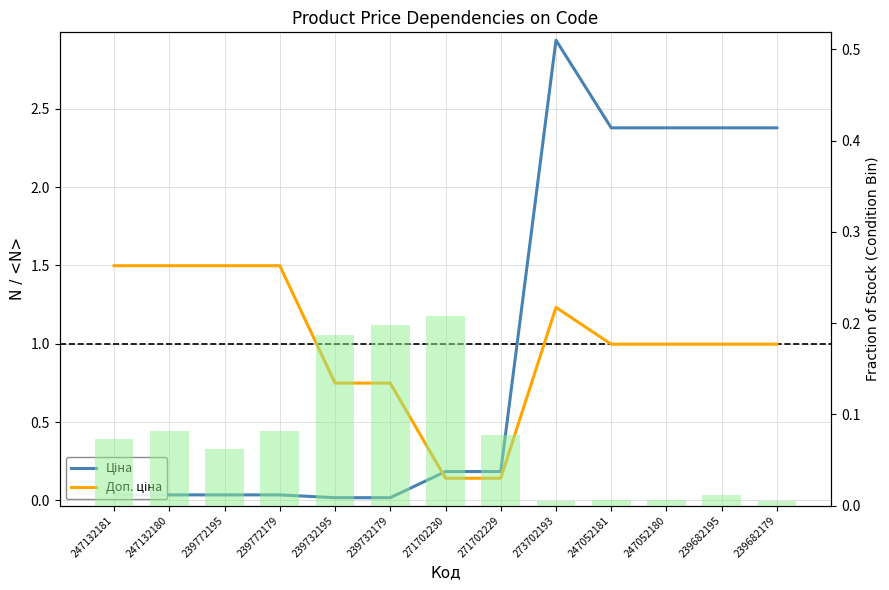

Reading right to left, what are all the values shown in this chart?

Ціна: 239682179=2.4	239682195=2.4	247052180=2.4	247052181=2.4	273702193=2.9	271702229=0.2	271702230=0.2	239732179=0.0	239732195=0.0	239772179=0.0	239772195=0.0	247132180=0.0	247132181=0.0
Доп. ціна: 239682179=1.0	239682195=1.0	247052180=1.0	247052181=1.0	273702193=1.2	271702229=0.1	271702230=0.1	239732179=0.7	239732195=0.7	239772179=1.5	239772195=1.5	247132180=1.5	247132181=1.5